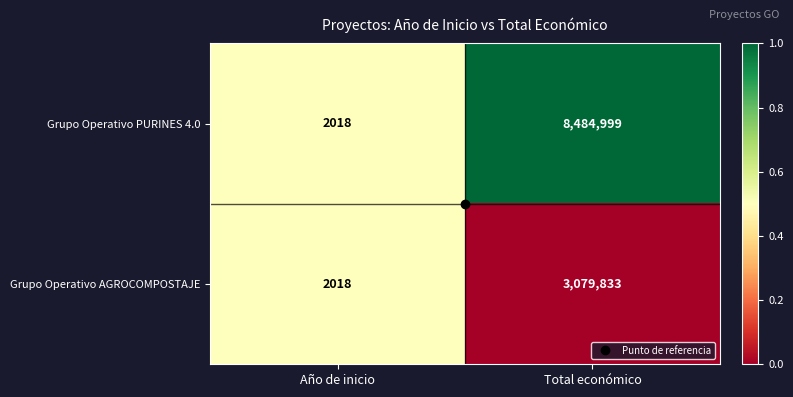

How many data points does each series have?

2